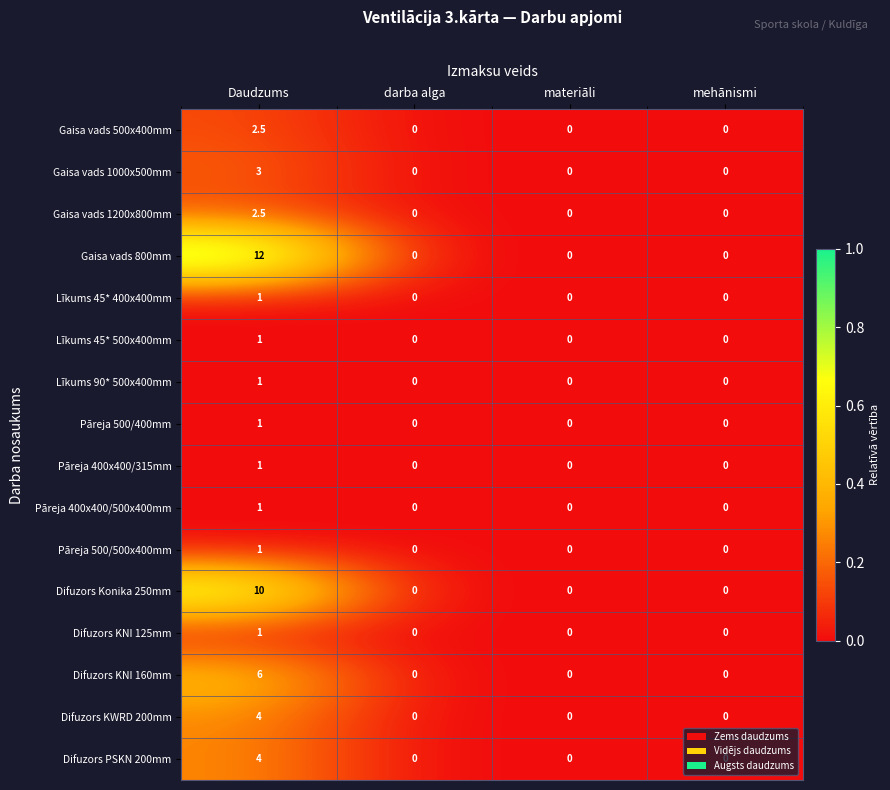

What is the difference between the maximum and second lowest values in the Līkums 45* 500x400mm series?

1.0